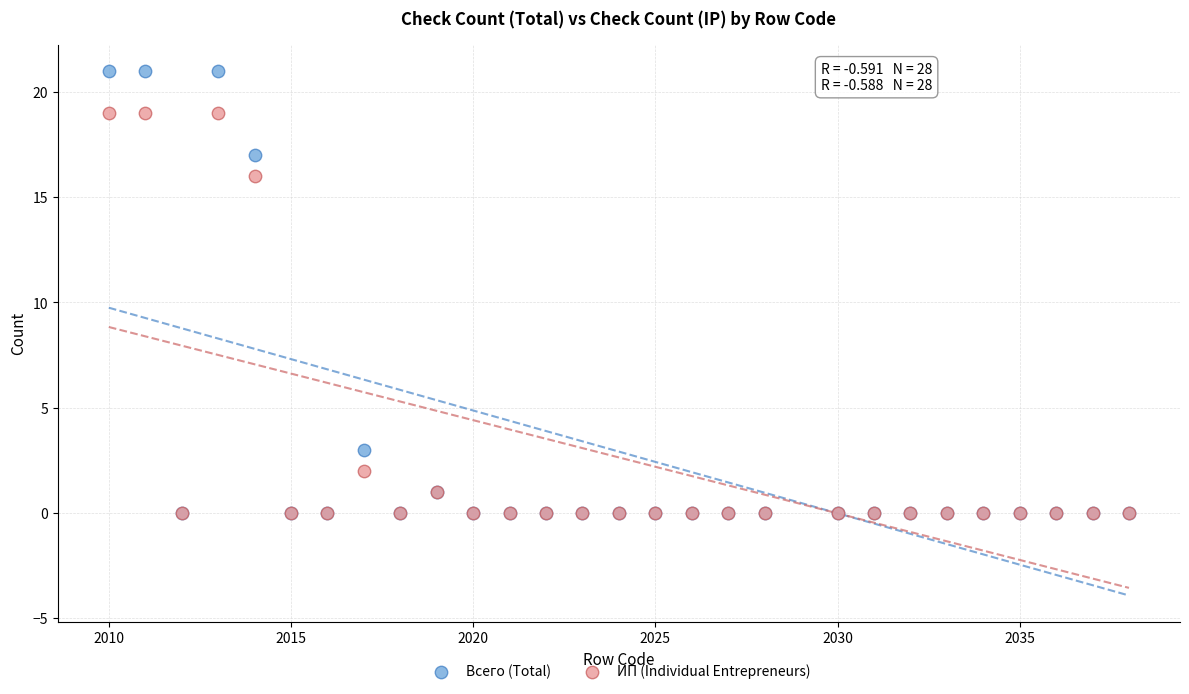

Across all series, what Y value is closest to 10?

16